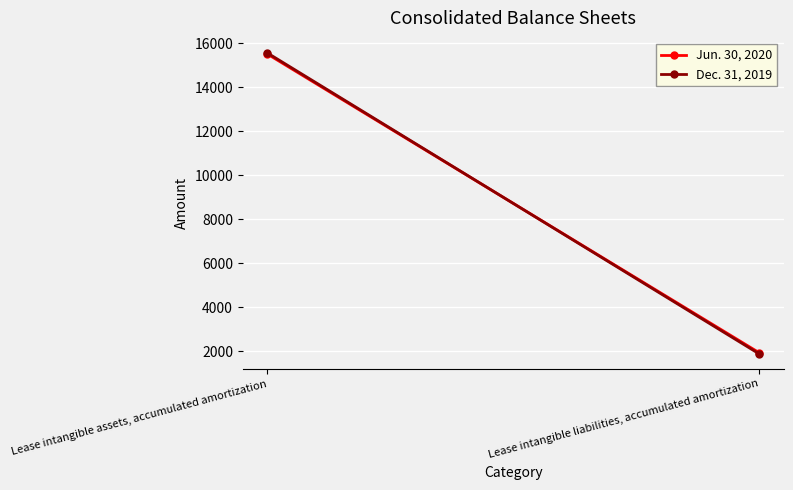

What is the sum of the Jun. 30, 2020 values at Lease intangible assets, accumulated amortization and Lease intangible liabilities, accumulated amortization?

17443